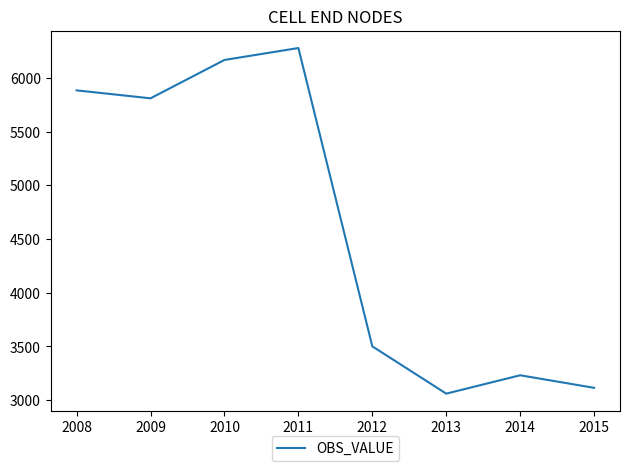

Which category has the lowest value across all series?

2013